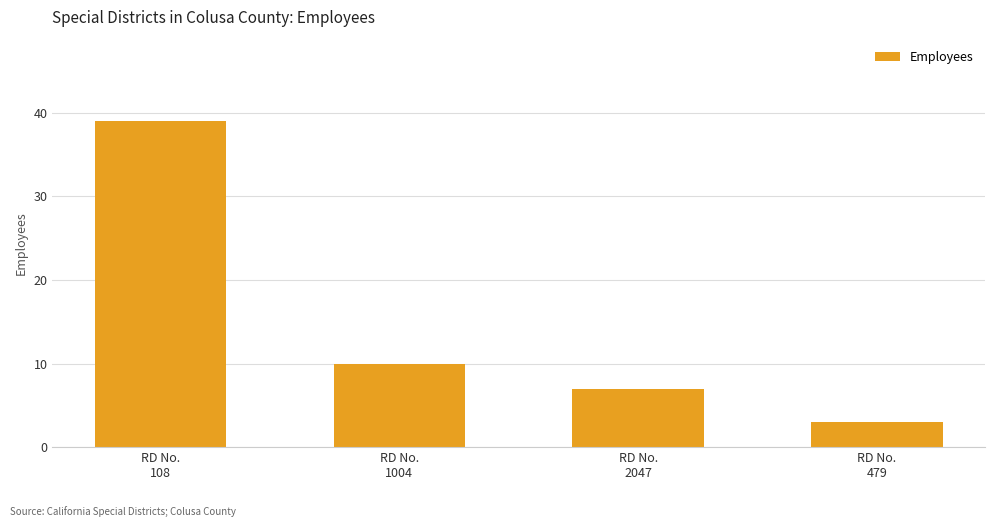

Reading right to left, what are all the values shown in this chart?

3	7	10	39